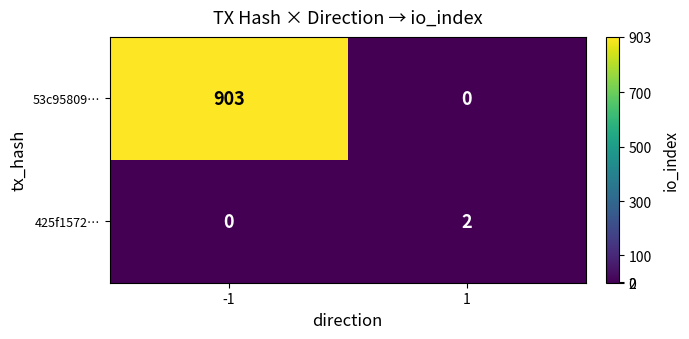

Reading right to left, what are all the values shown in this chart?

53c95809…: 1=0	-1=903
425f1572…: 1=2	-1=0